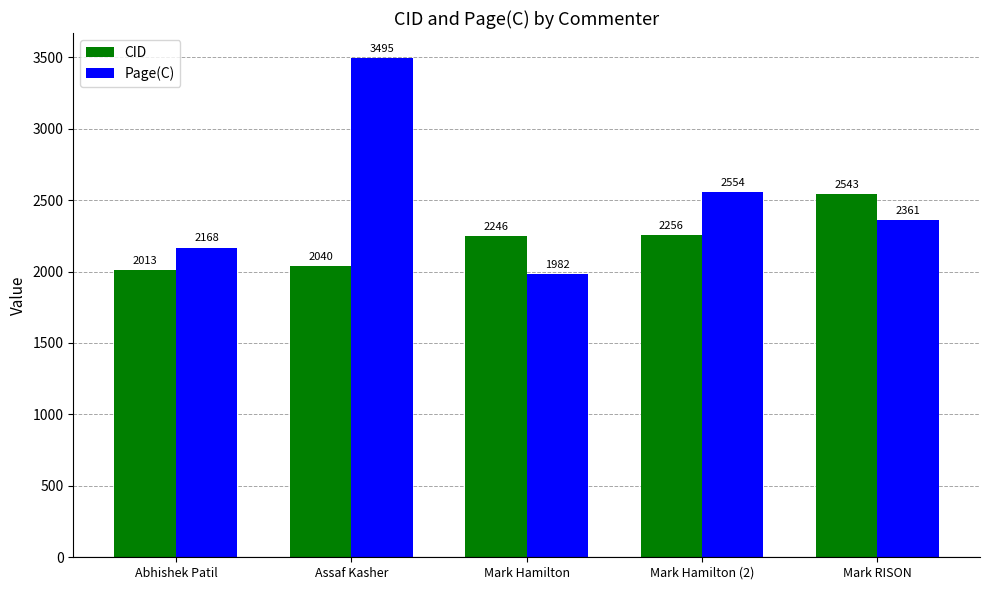

What are all the series names shown in the legend?

CID, Page(C)